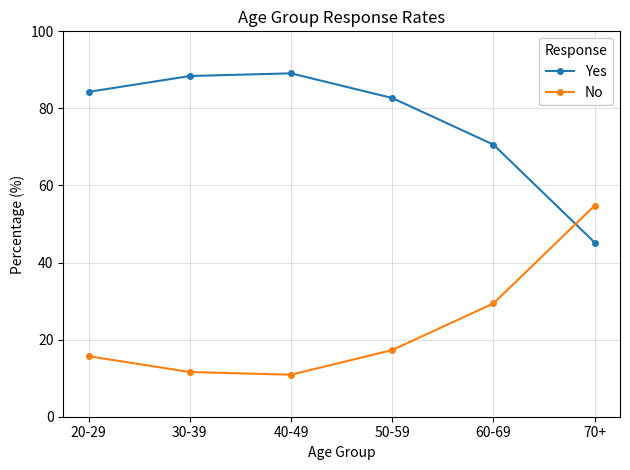

What is the spread (max minus min) of values at 40-49?

78.2